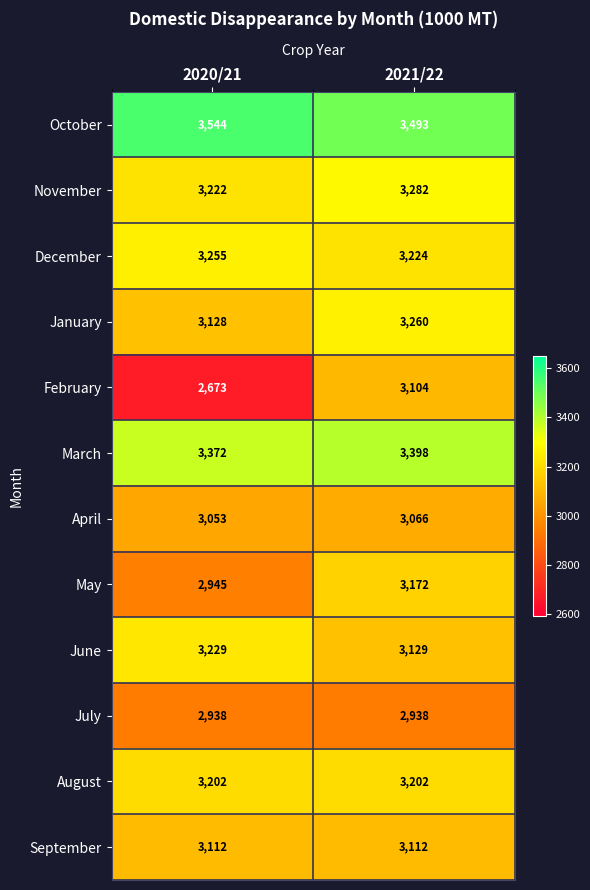

True or false: March has a value of 3372 at 2020/21.

True